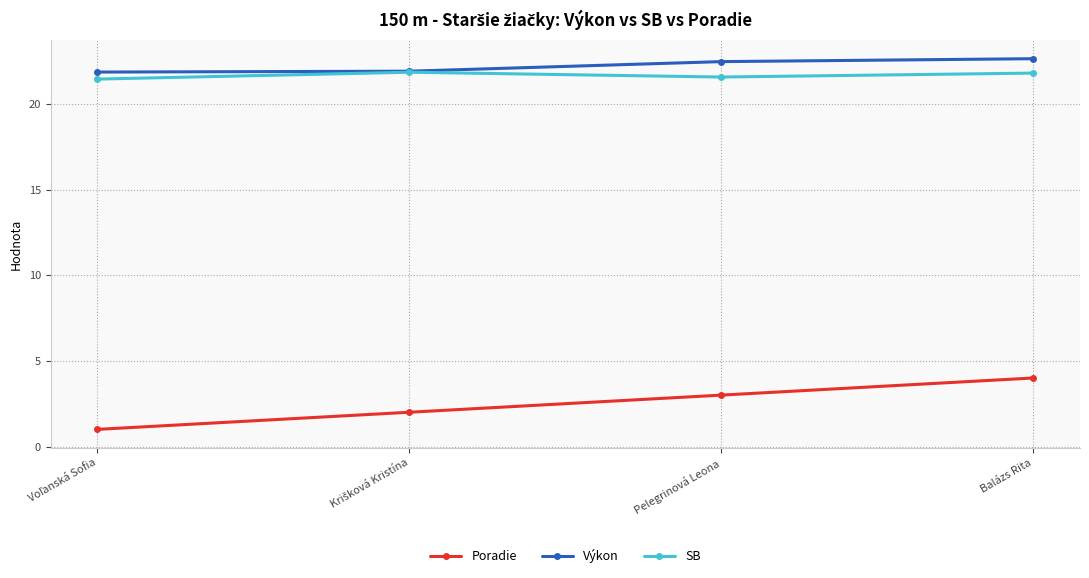

What is the label of the 1st point from the right?

Balázs Rita